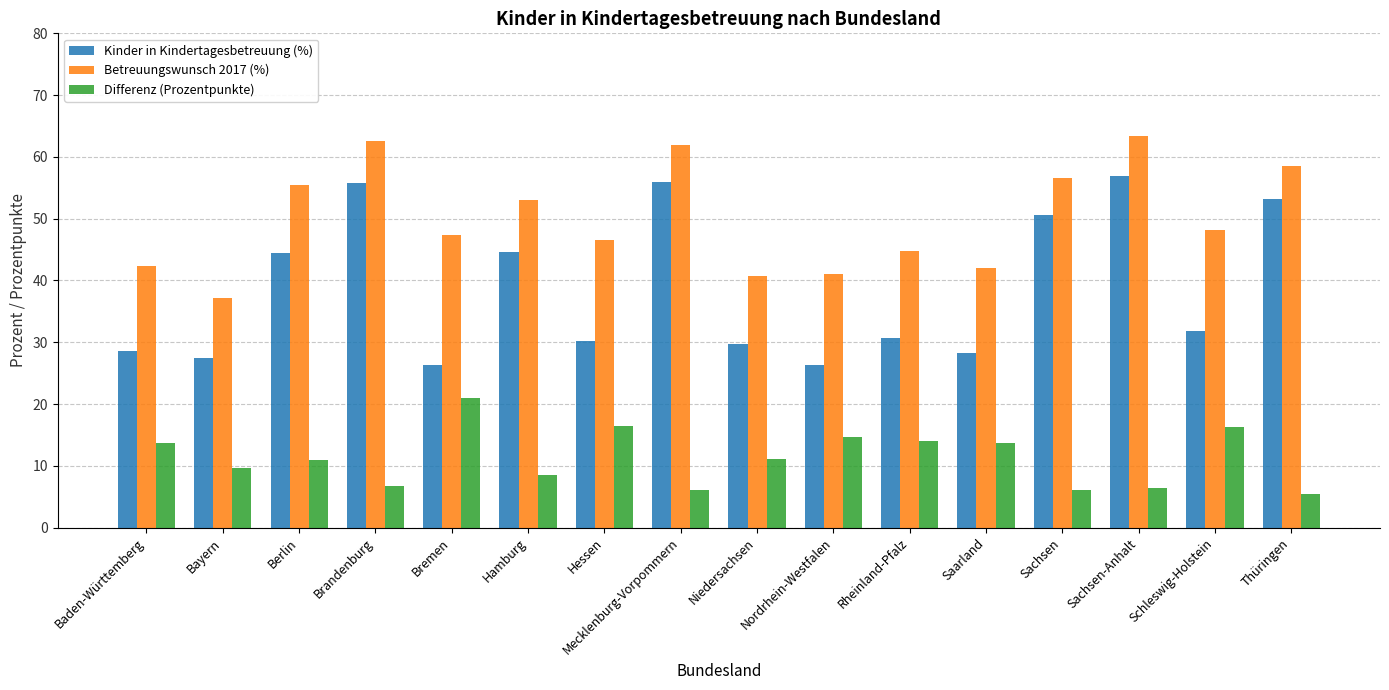

Is the value of Betreuungswunsch 2017 (%) at Sachsen greater than the value of Differenz (Prozentpunkte) at Thüringen?

Yes